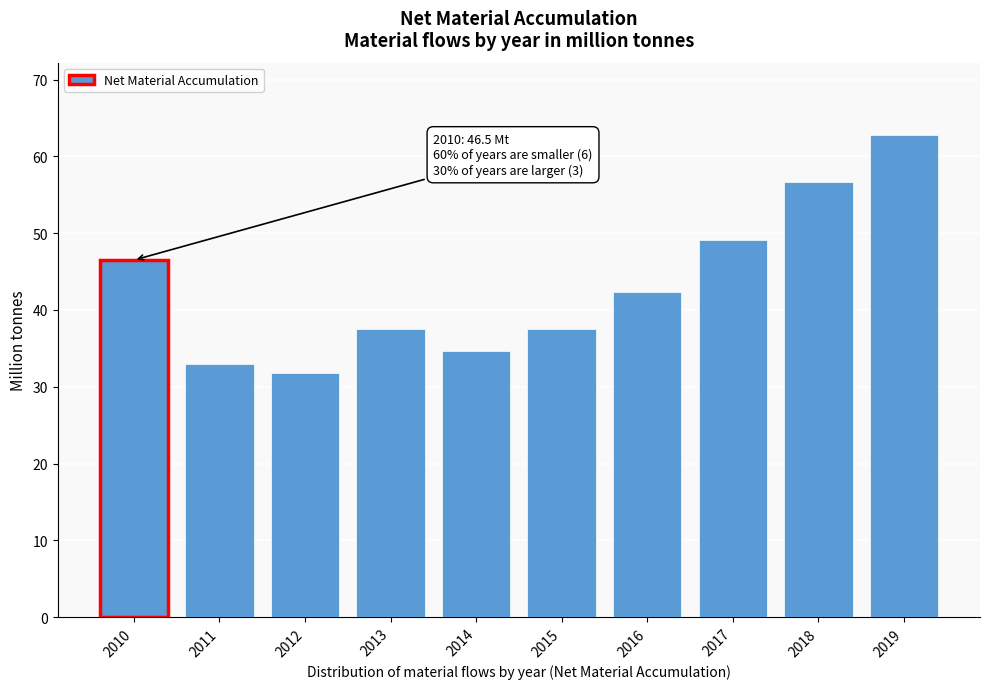

What is the approximate value at 2012?

31.8